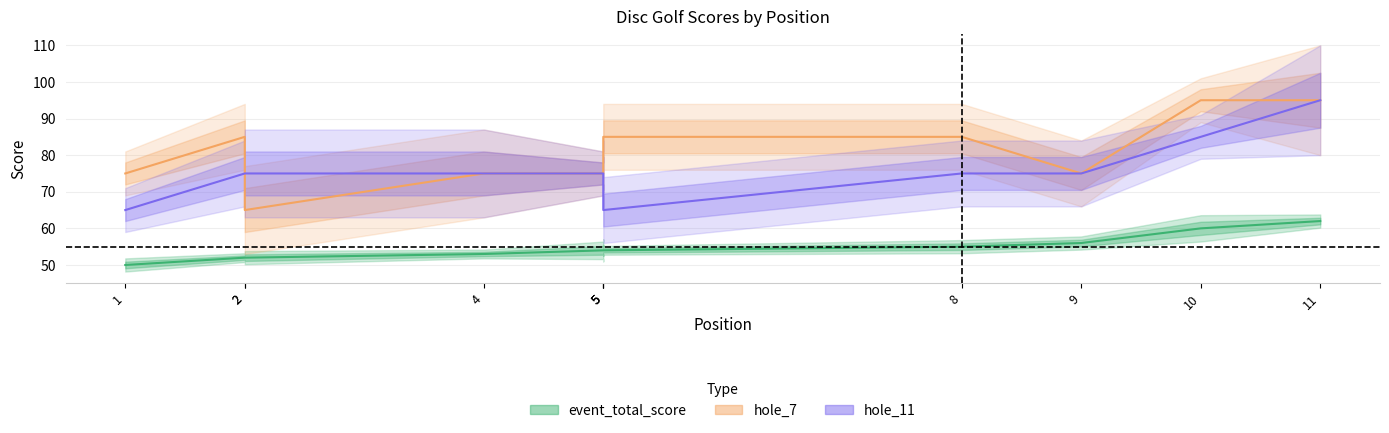

Is the value of event_total_score at 10 greater than the value of hole_7 at 9?

No